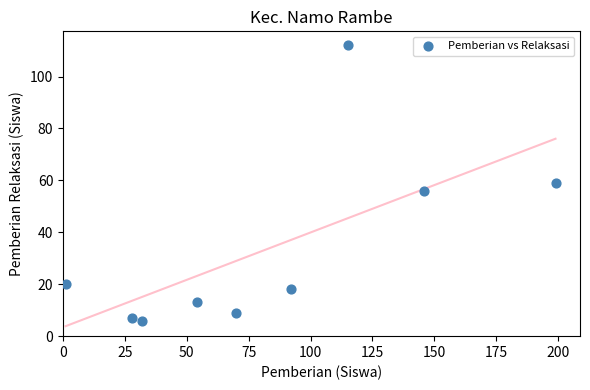

What is the average X value?

82